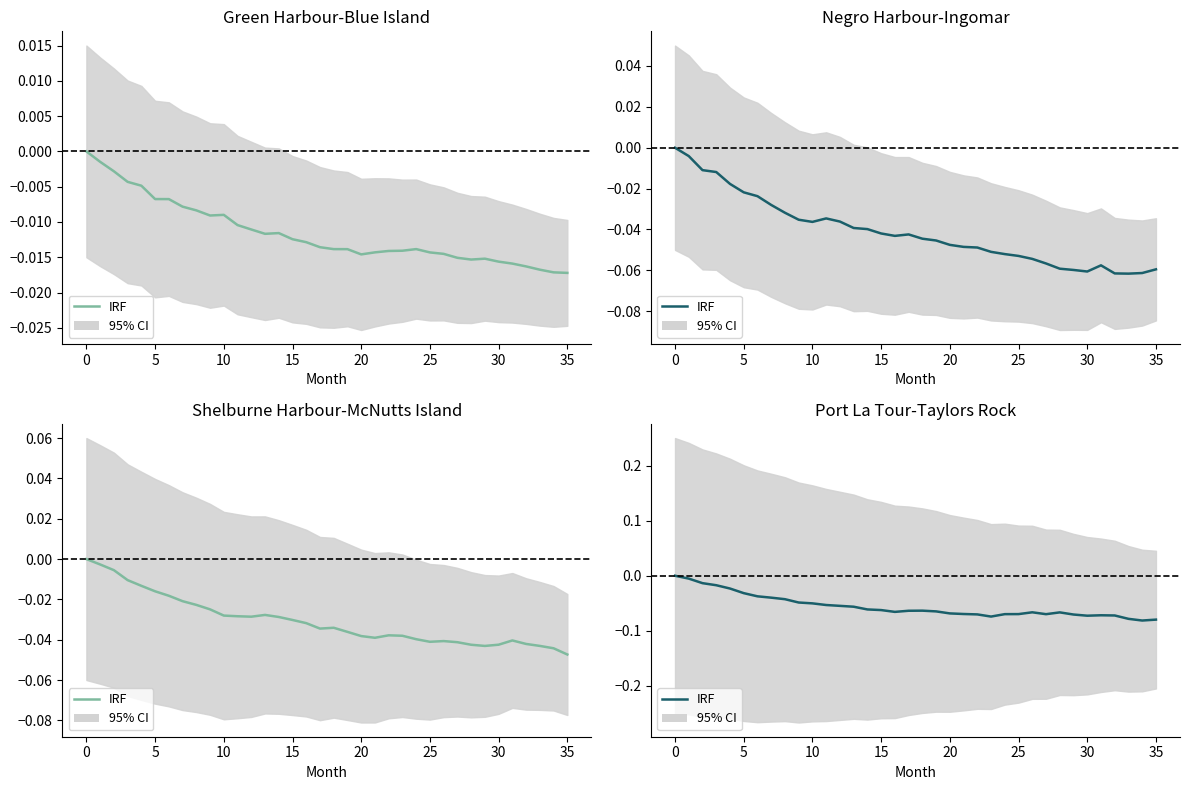

What is the value of the 23rd point from the left?

-0.1